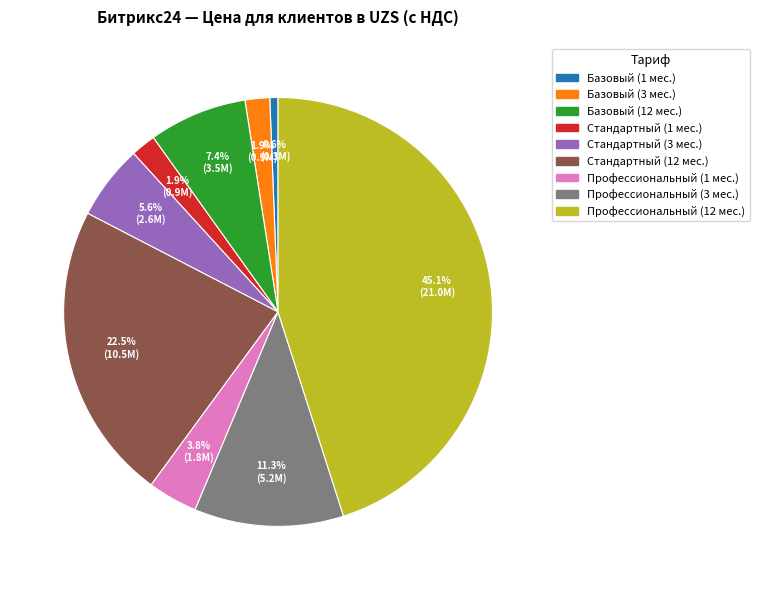

How many slices are in this pie chart?

9